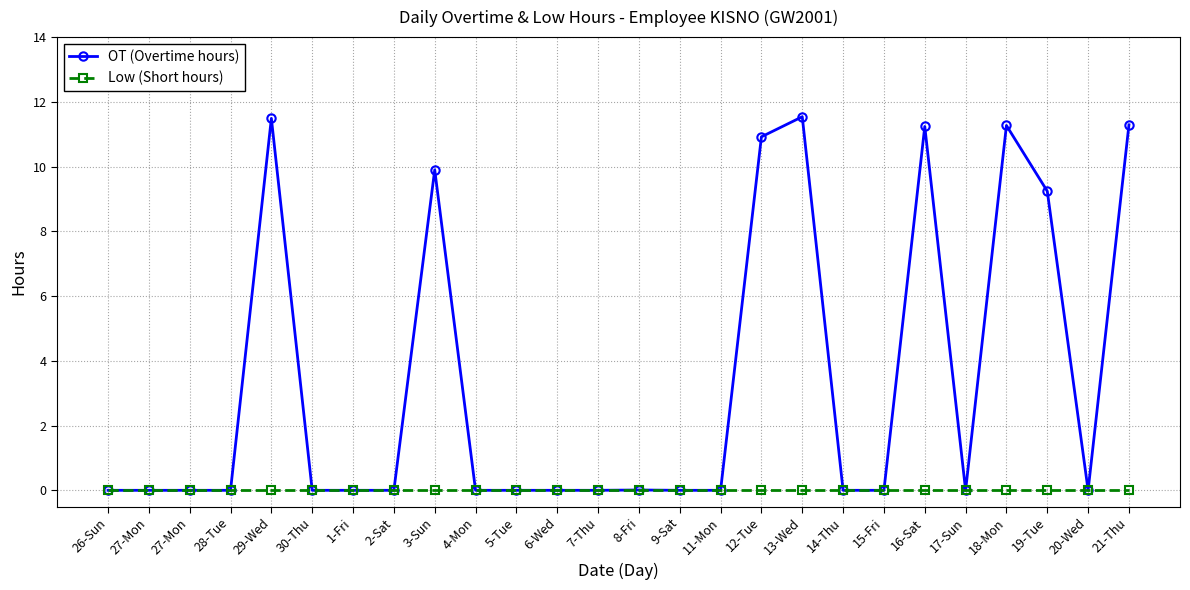

How many data points does each series have?

26